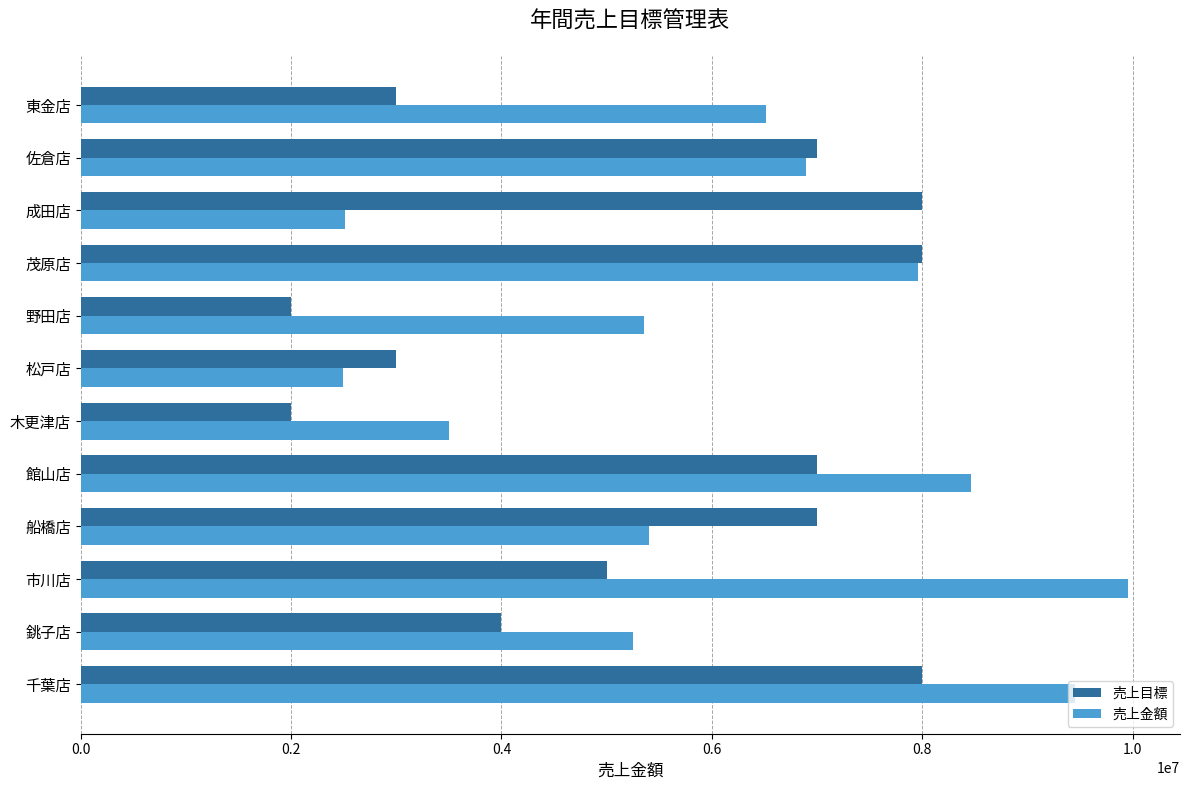

Which series has the largest total across all categories?

売上金額